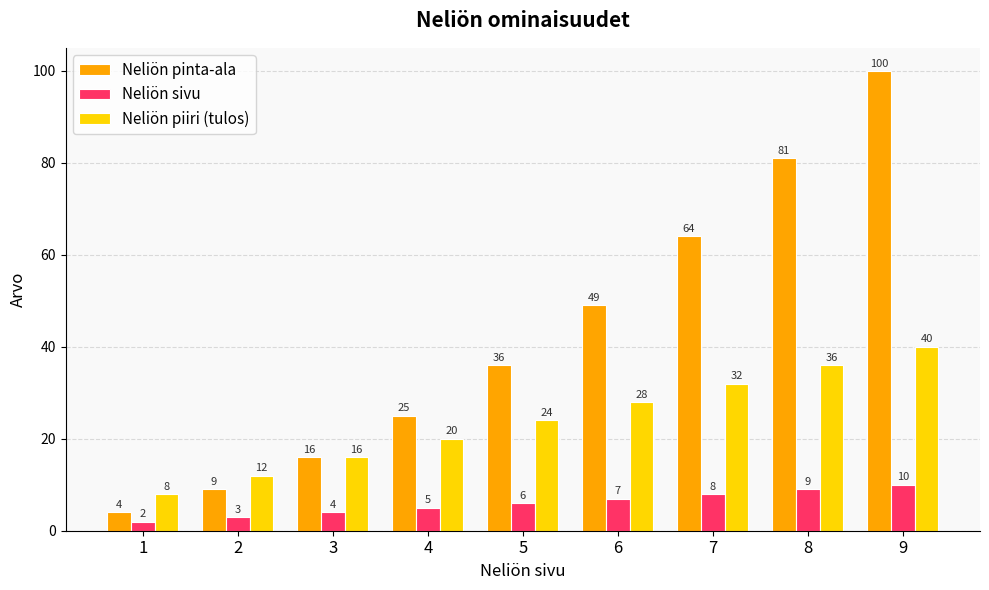

Which series changed the most between 1 and 5?

Neliön pinta-ala